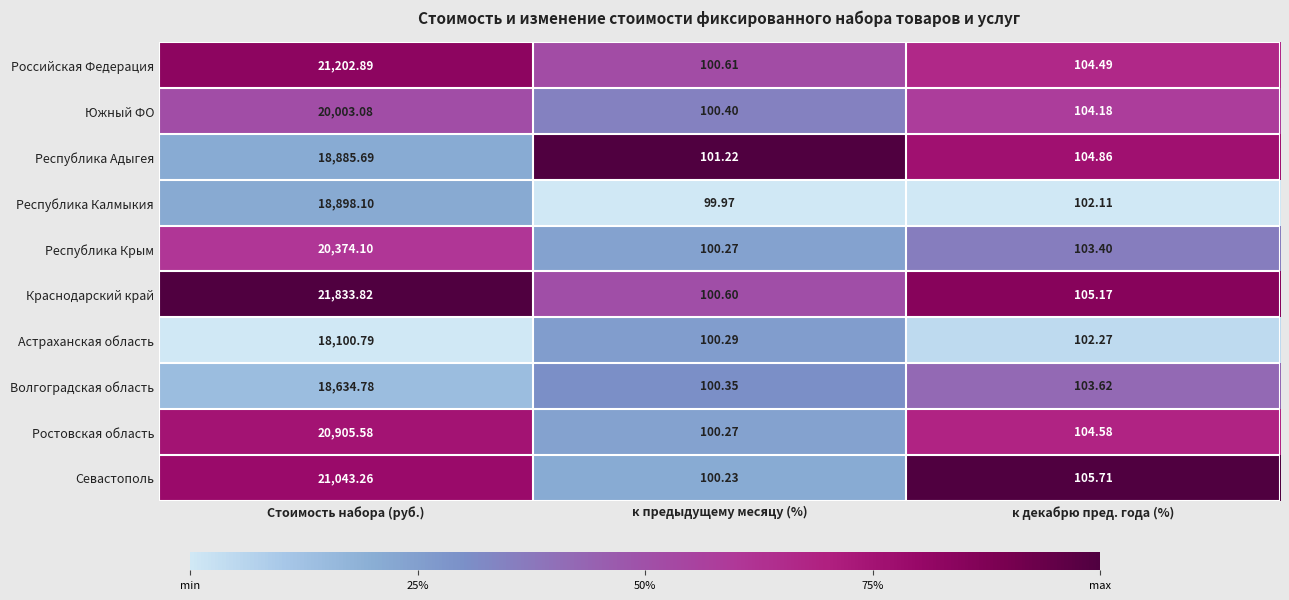

Which series has the widest spread of values?

Краснодарский край